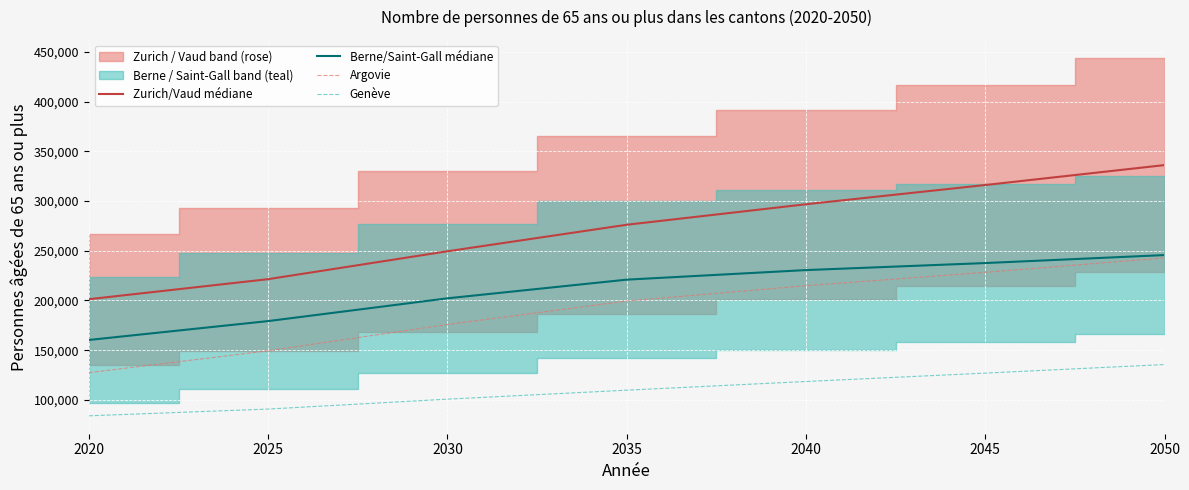

Reading right to left, extract all data points from this chart.

Zurich/Vaud médiane: 336191.5	316143.5	296799.5	276170.0	249508.5	221457.0	201294.0
Berne/Saint-Gall médiane: 245688.0	237652.5	230588.5	220958.5	202196.0	179294.0	160300.0
Argovie: 242869.0	228306.0	214870.0	199464.0	175890.0	149417.0	127420.0
Genève: 135584.0	126955.0	118529.0	109792.0	100768.0	90805.0	84006.0